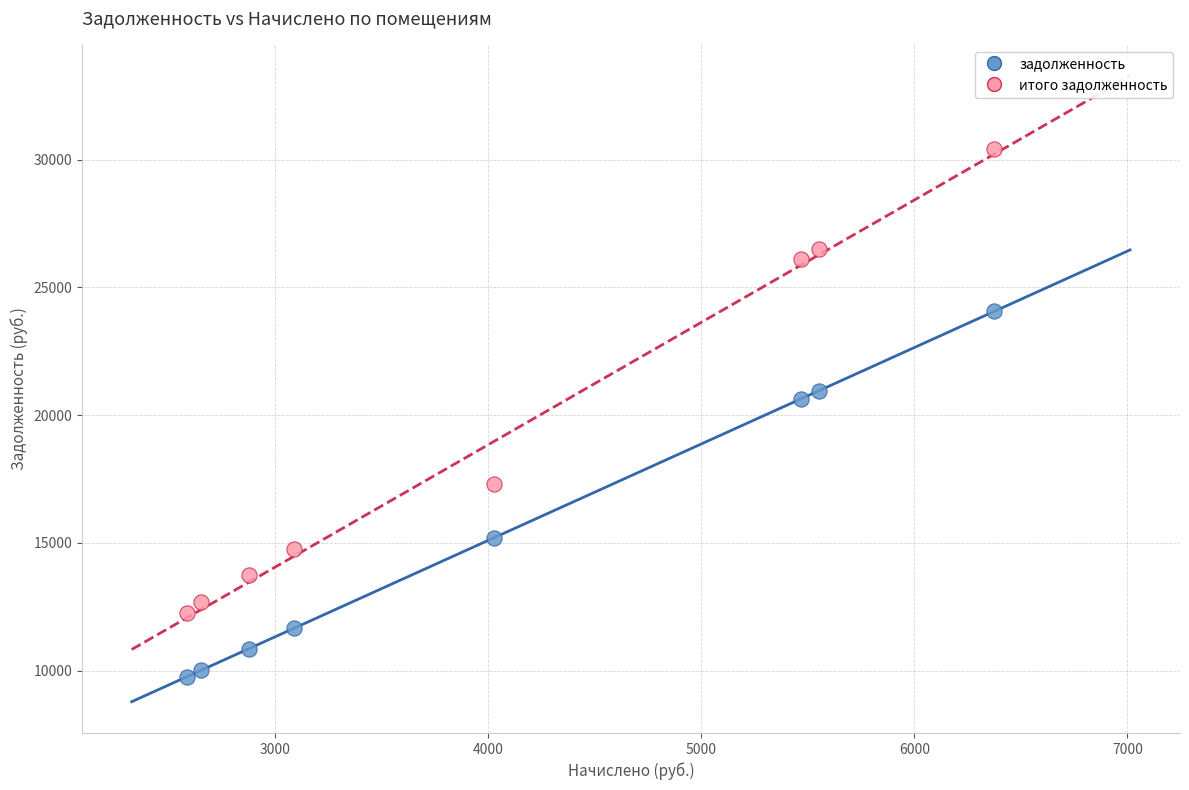

In the задолженность series, what Y value is closest to 16910?

15202.6